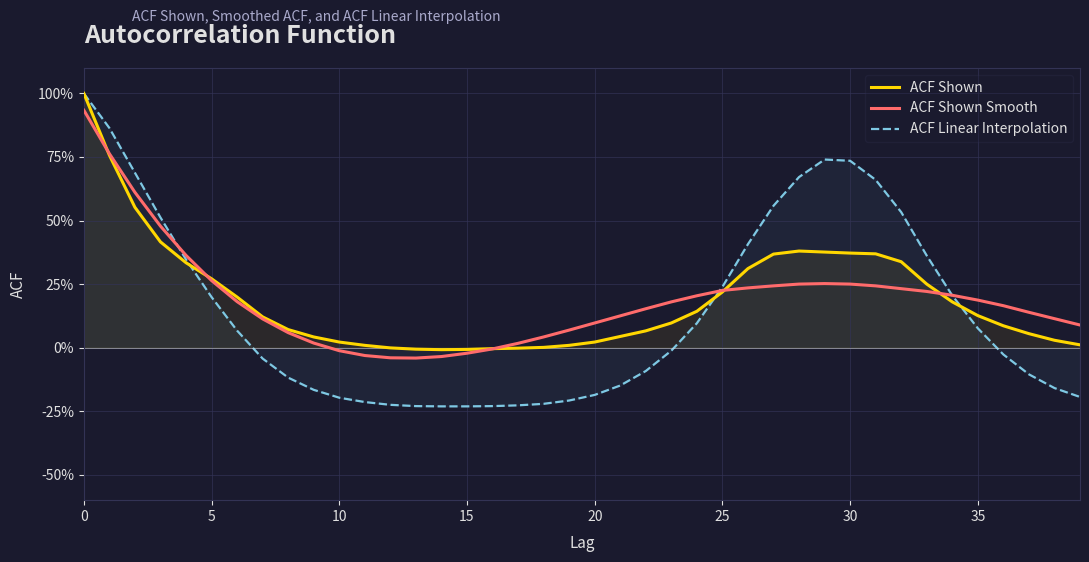

Does the chart display data point markers on the line(s)?

No